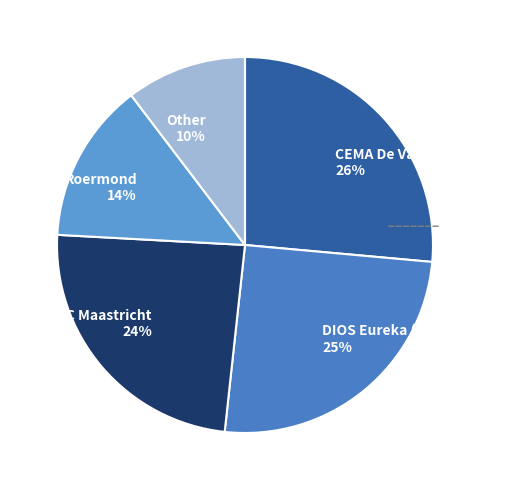

Which slice is the largest?

CEMA De Vaste Zet (Geleen)